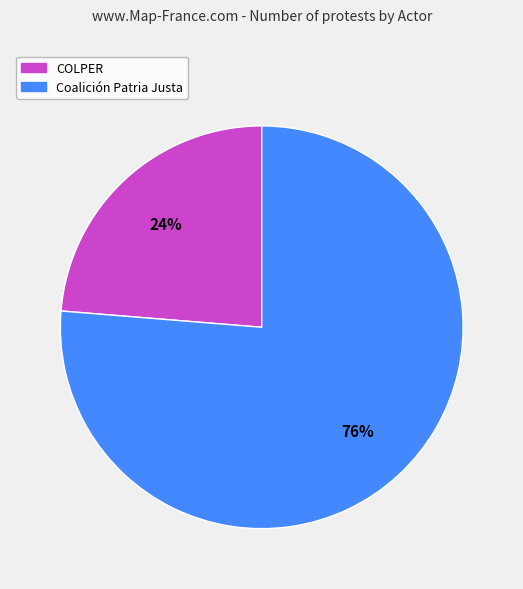

To the nearest percent, what percentage of the pie is Coalición Patria Justa?

76%